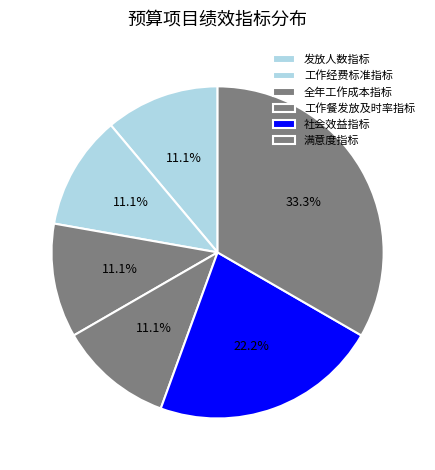

How many segments does this pie chart have?

6